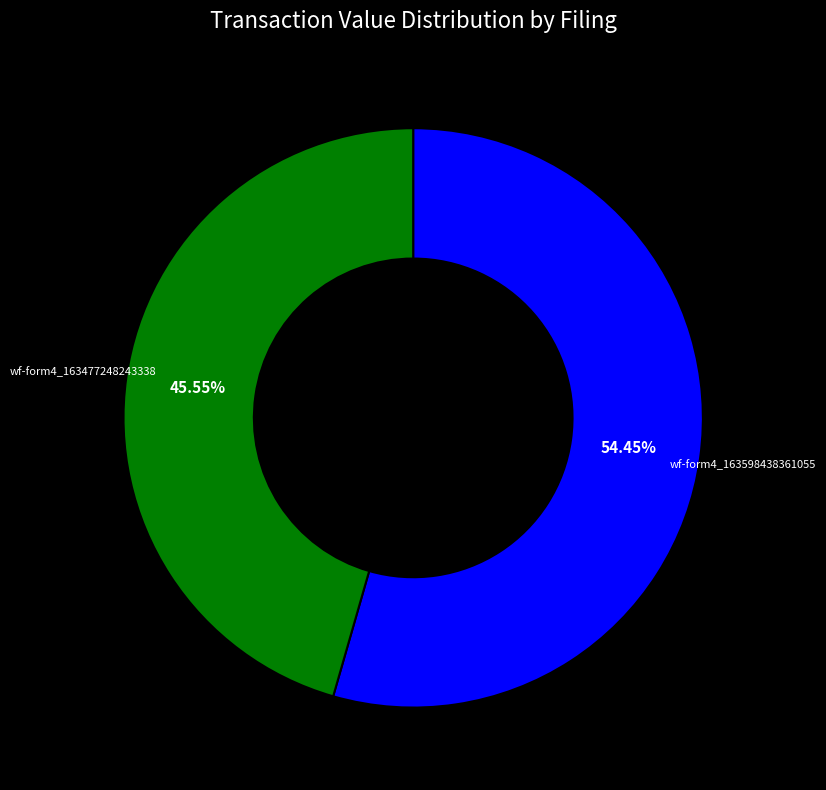

Is there a majority slice in this chart?

Yes